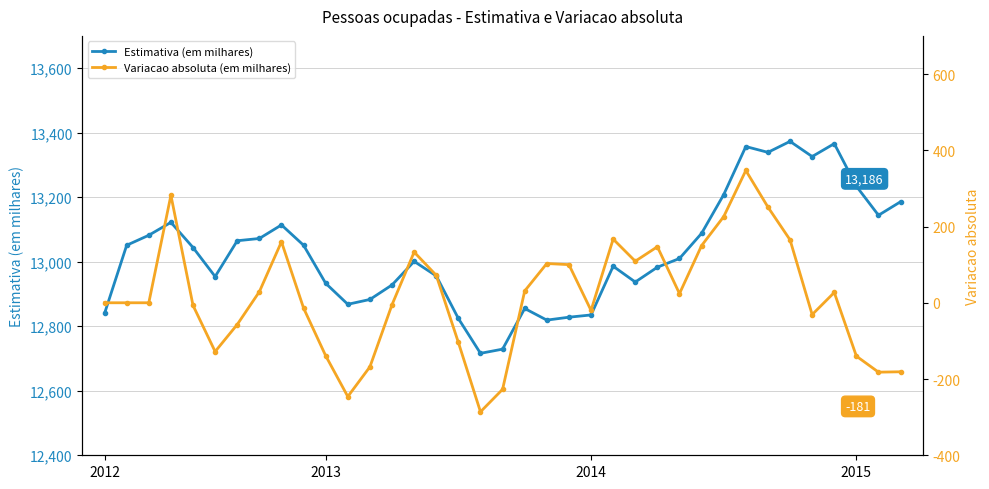

What is the difference between the maximum and minimum values in the Estimativa (em milhares) series?

657